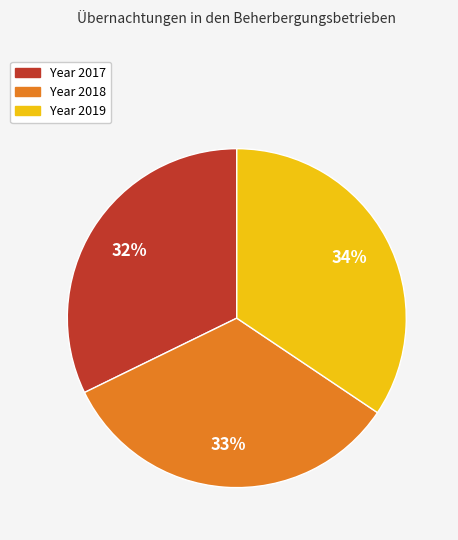

To the nearest percent, what is the difference between the largest and smallest slice percentages?

2%